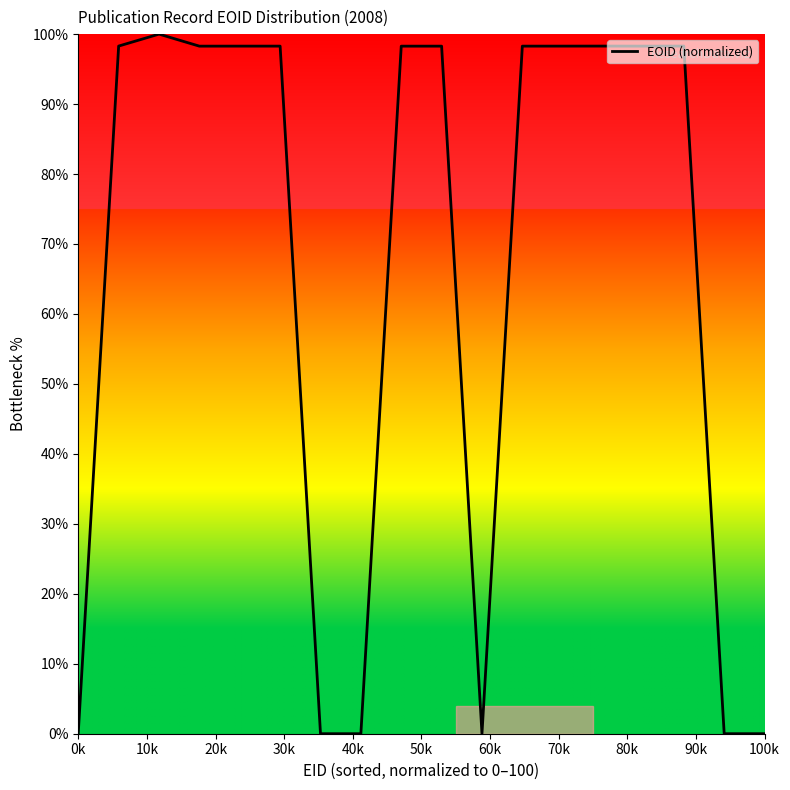

What is the difference between the maximum and minimum values?

100.0